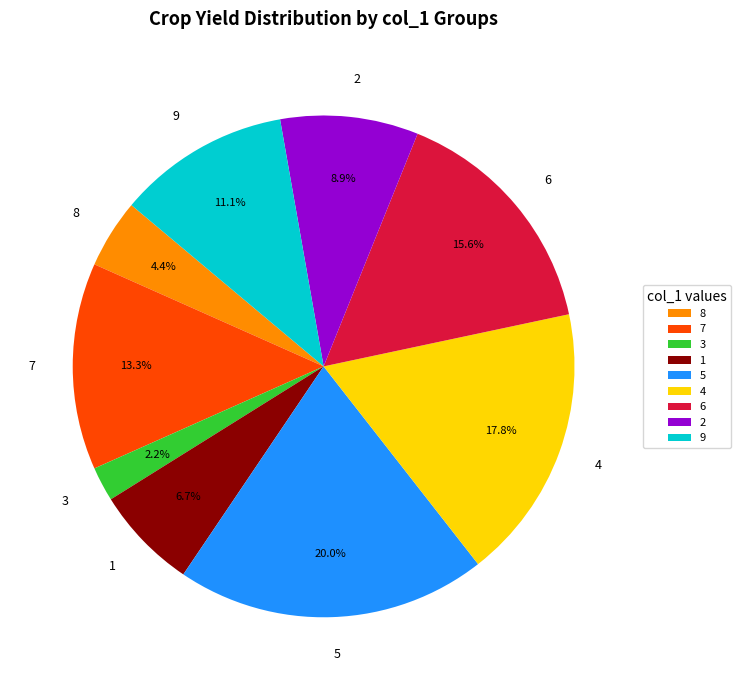

What is the smallest slice in the pie chart?

3